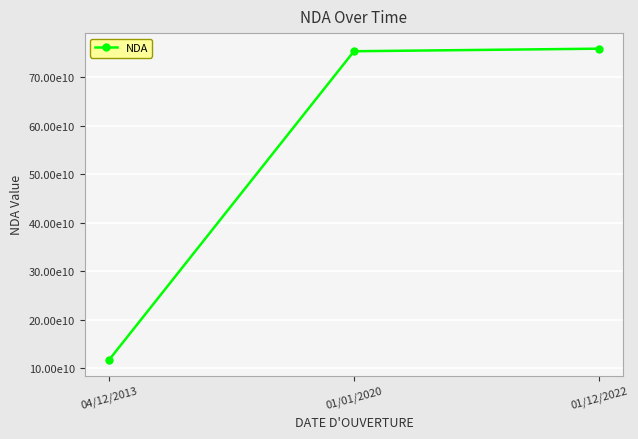

Does the chart have visible grid lines?

Yes